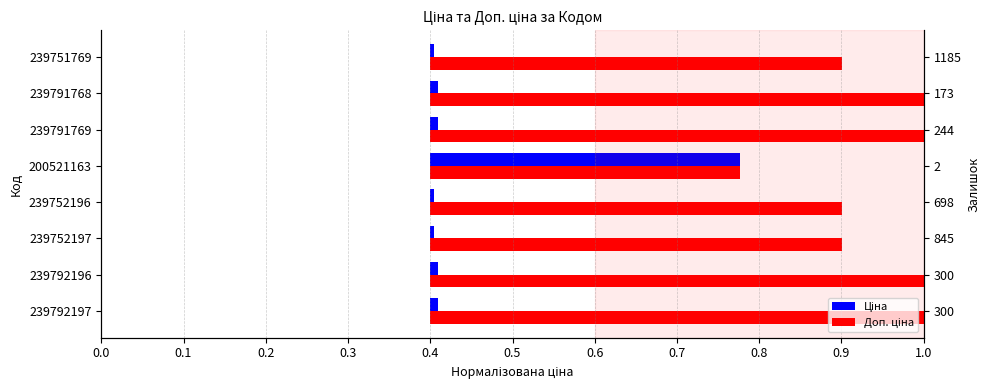

What is the total value across all series at 239791769?

1.0